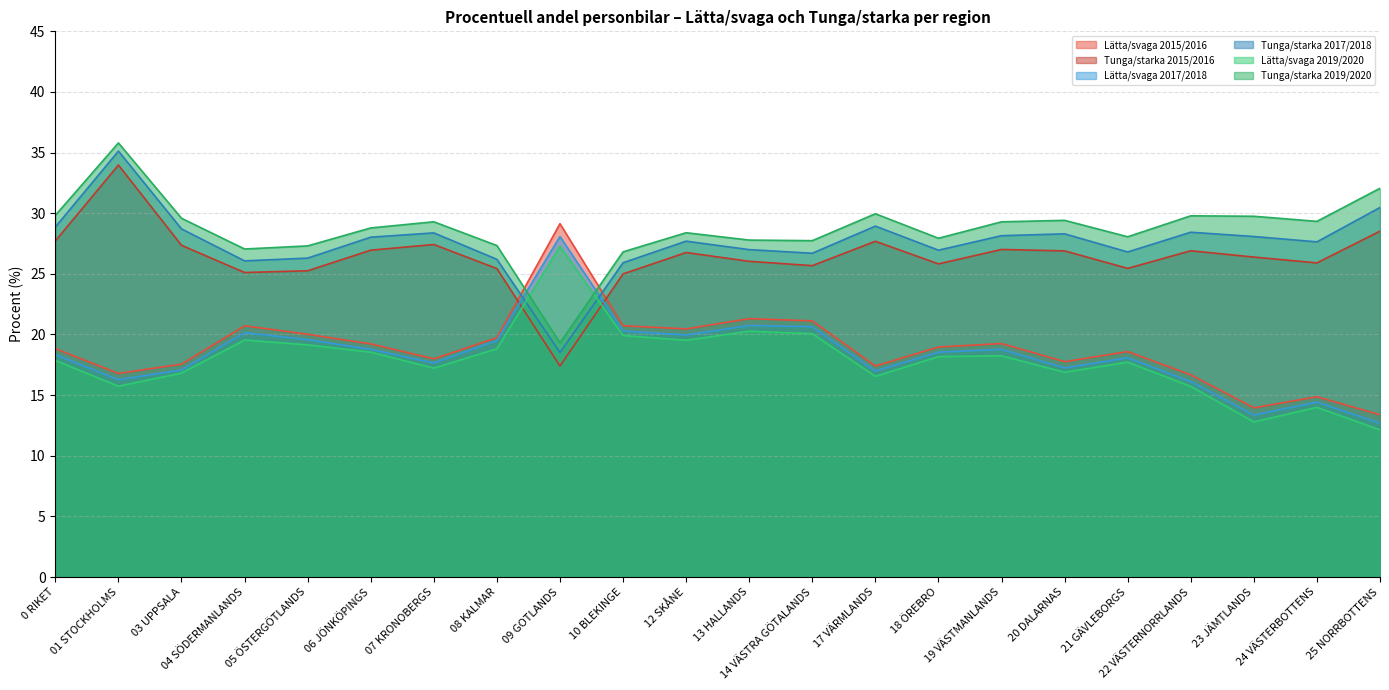

At which label does Tunga/starka 2019/2020 first exceed 29?

0 RIKET